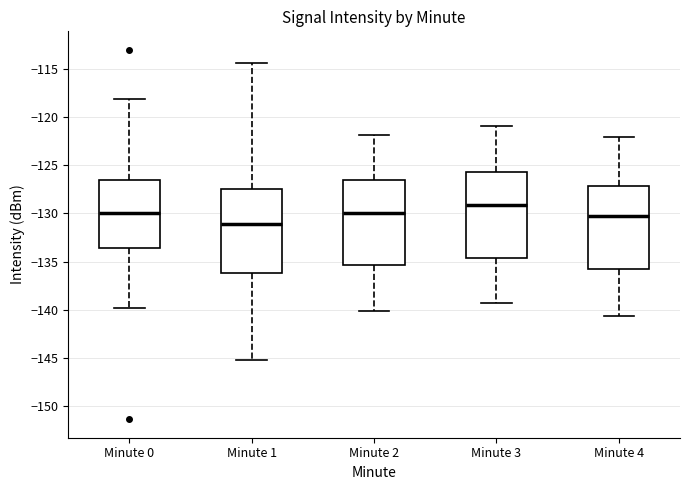

Which box's median line is the highest?

Minute 3